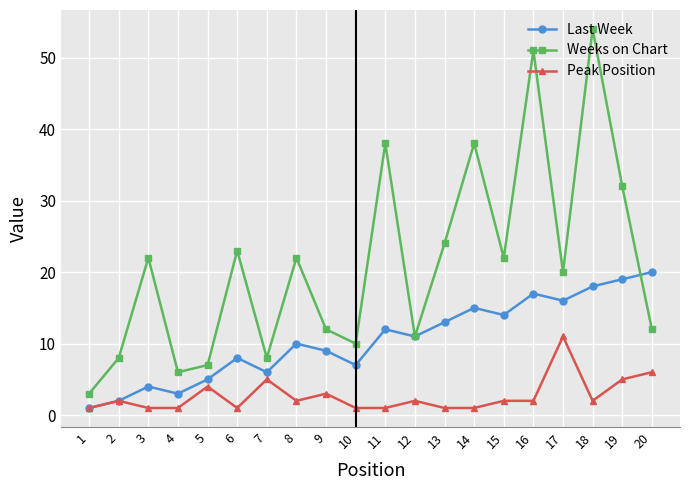

The value of Weeks on Chart at 17 is 20. True or false?

True